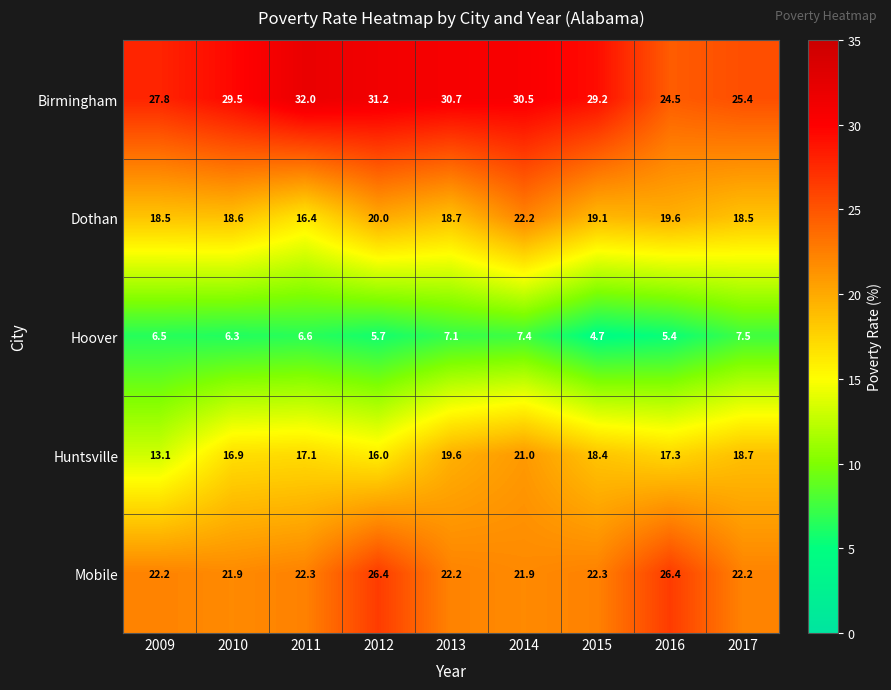

What is the difference between the maximum and minimum values in the Huntsville series?

7.9